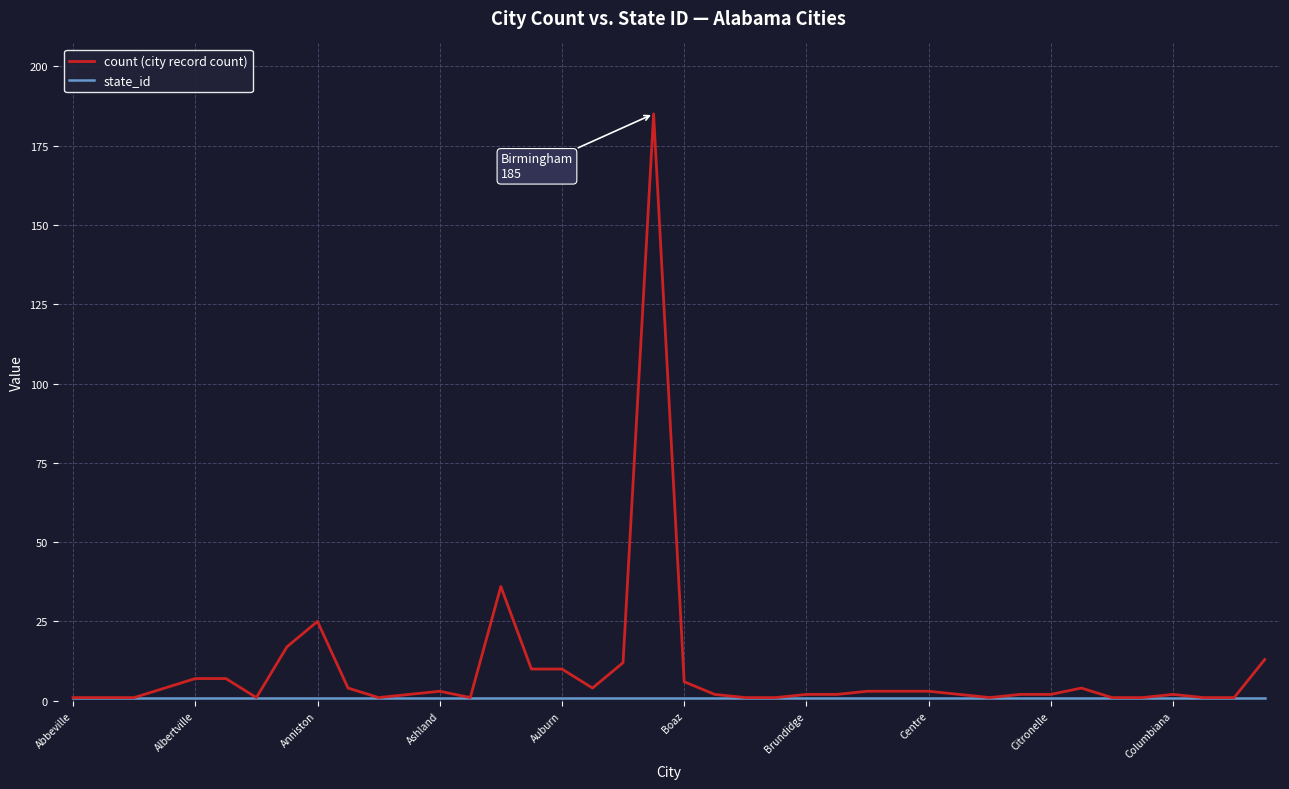

What is the maximum value shown in the chart?

185